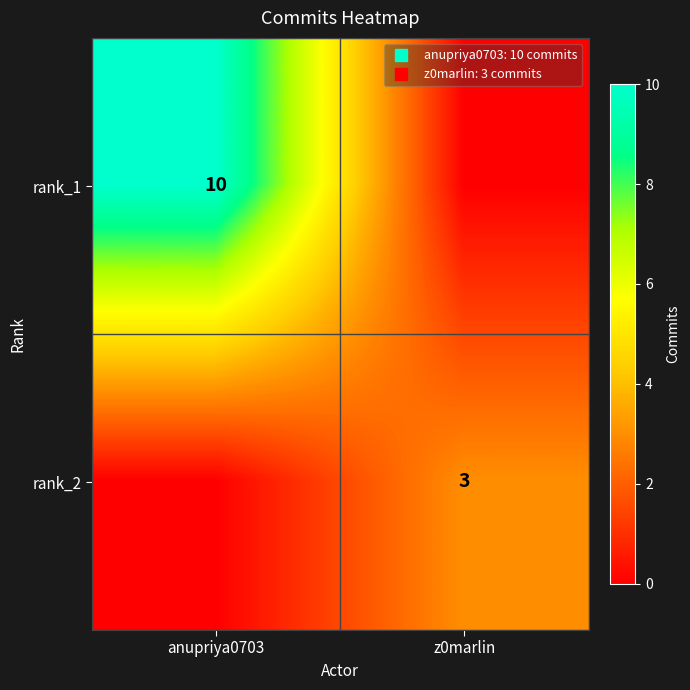

Is it true that rank_1 equals 6 at z0marlin?

False